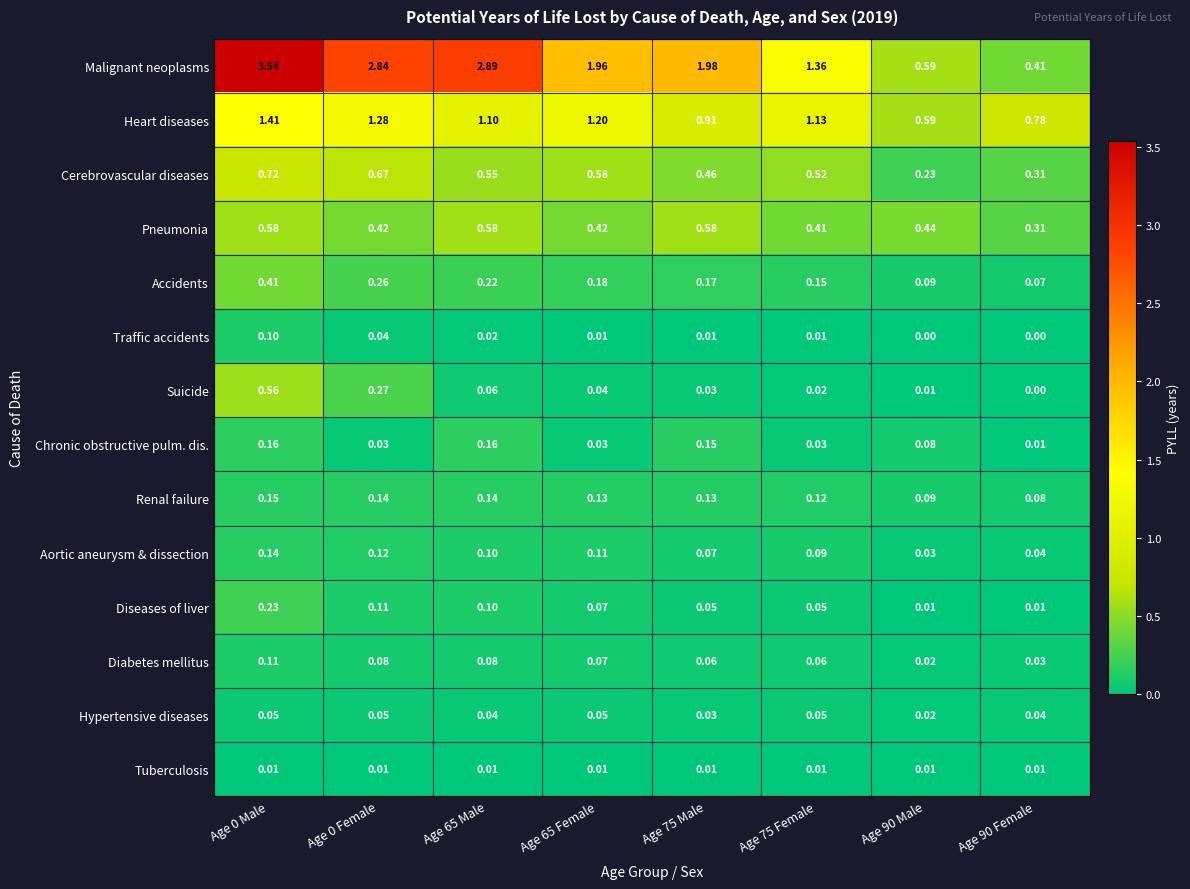

Which series has the largest total across all categories?

Malignant neoplasms